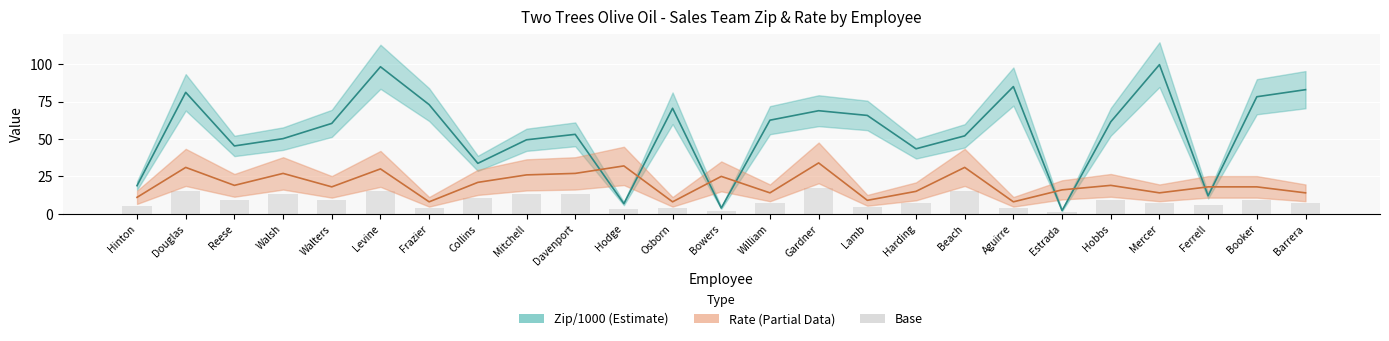

The Rate series shows 43.0 at Mitchell. True or false?

False